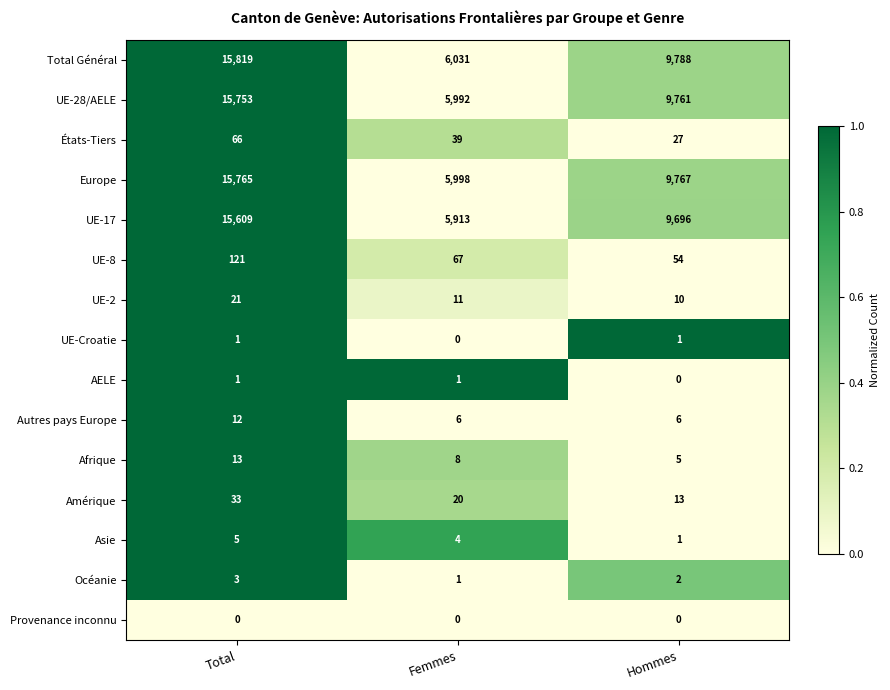

What is the average value of the États-Tiers series?

44